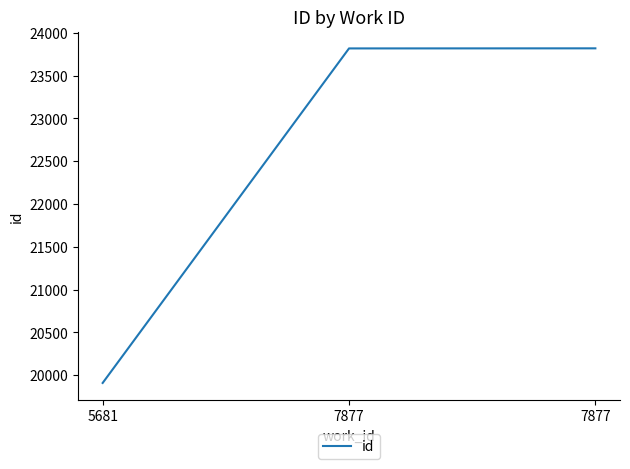

What is the maximum value shown in the chart?

23818